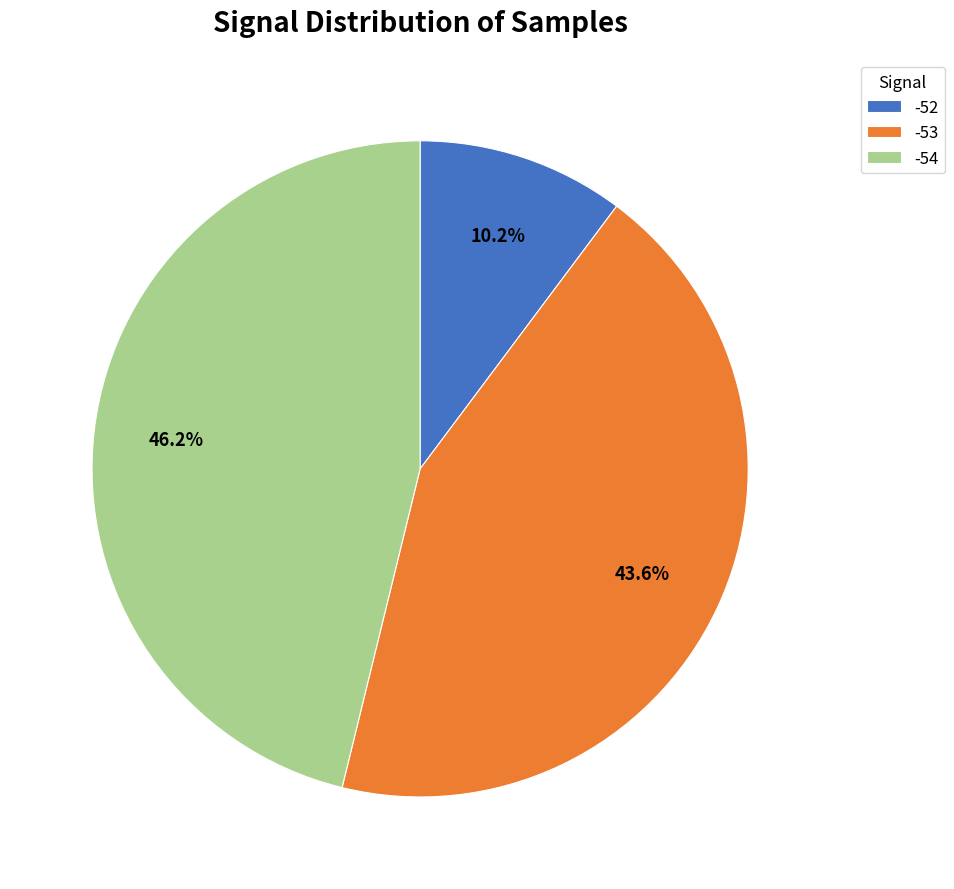

Does -54 represent more than half of the total?

No